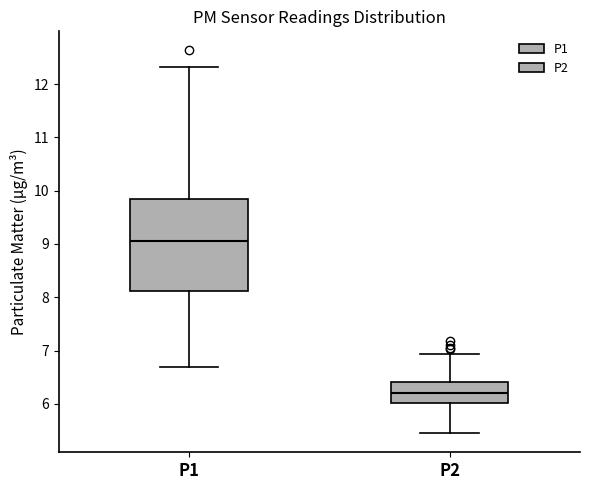

Which box has the lowest median line?

P2